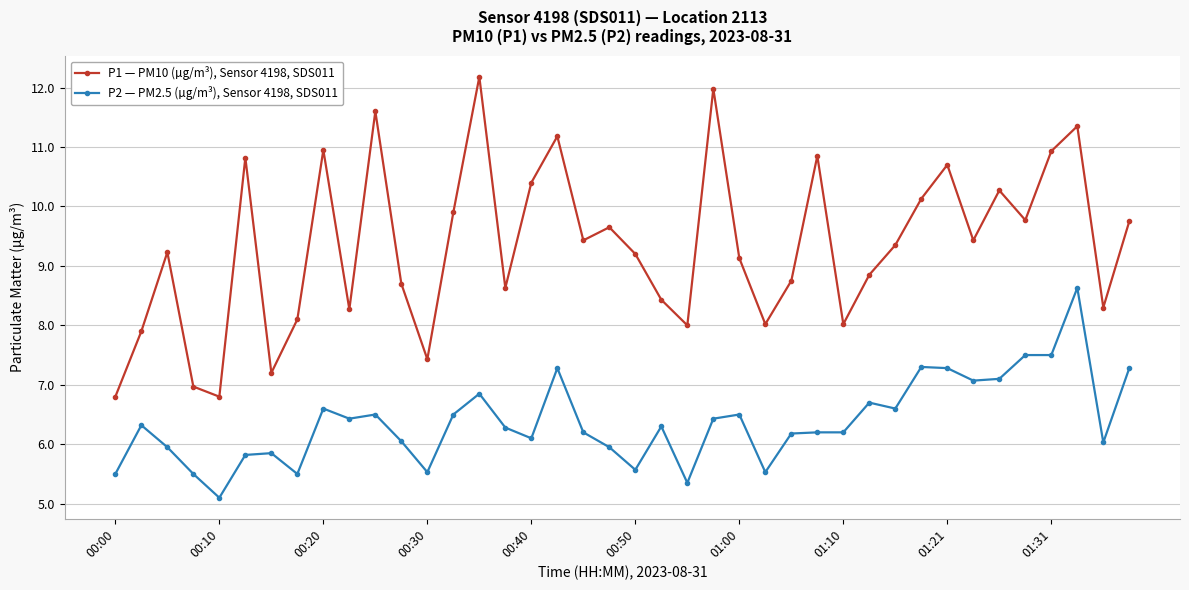

What is the value of the P2 — PM2.5 (µg/m³), Sensor 4198, SDS011 point at the 39th from the left?

6.0